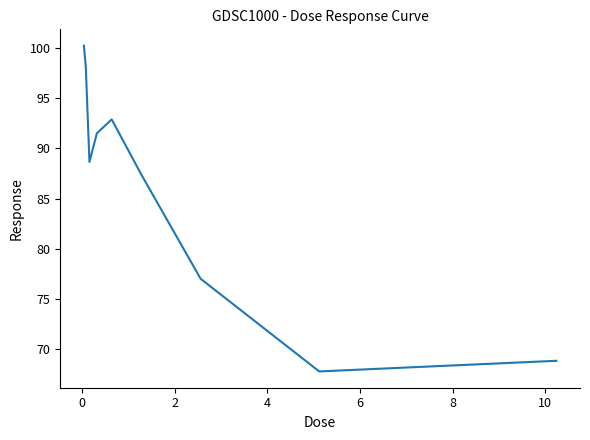

What is the maximum value shown in the chart?

100.2